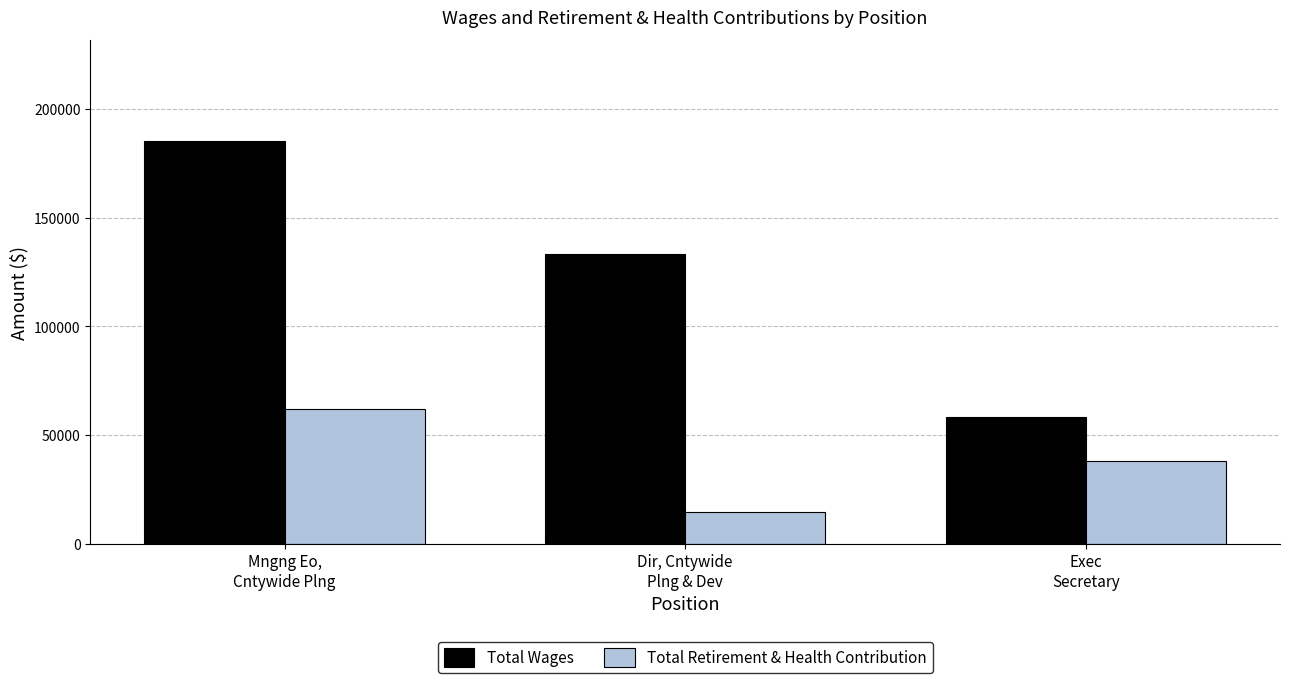

What is the difference between the Total Wages values at Exec
Secretary and Mngng Eo,
Cntywide Plng?

126833